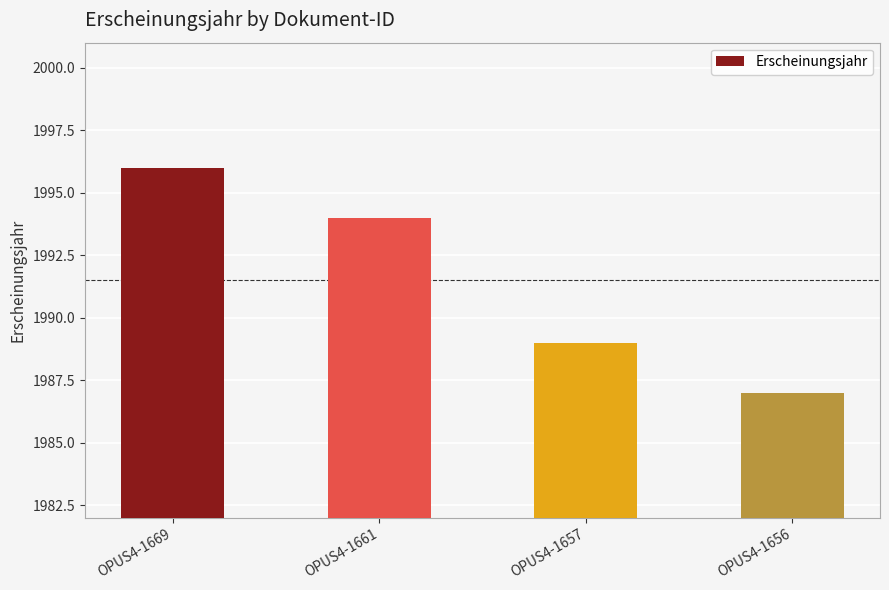

Count the number of categories in the chart.

4